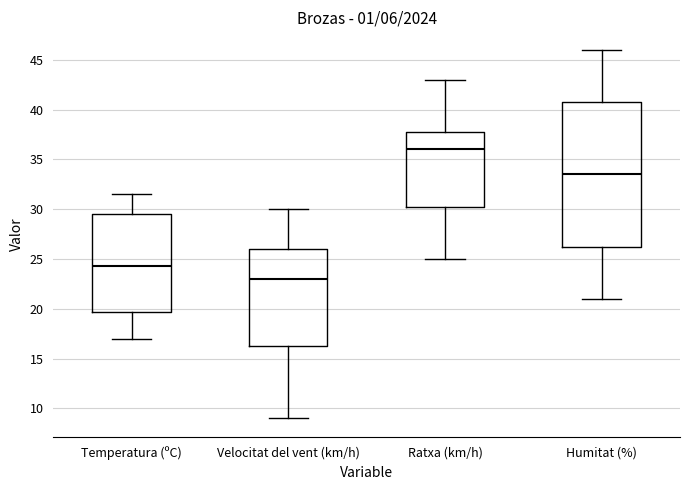

Which box has the highest median line?

Ratxa (km/h)